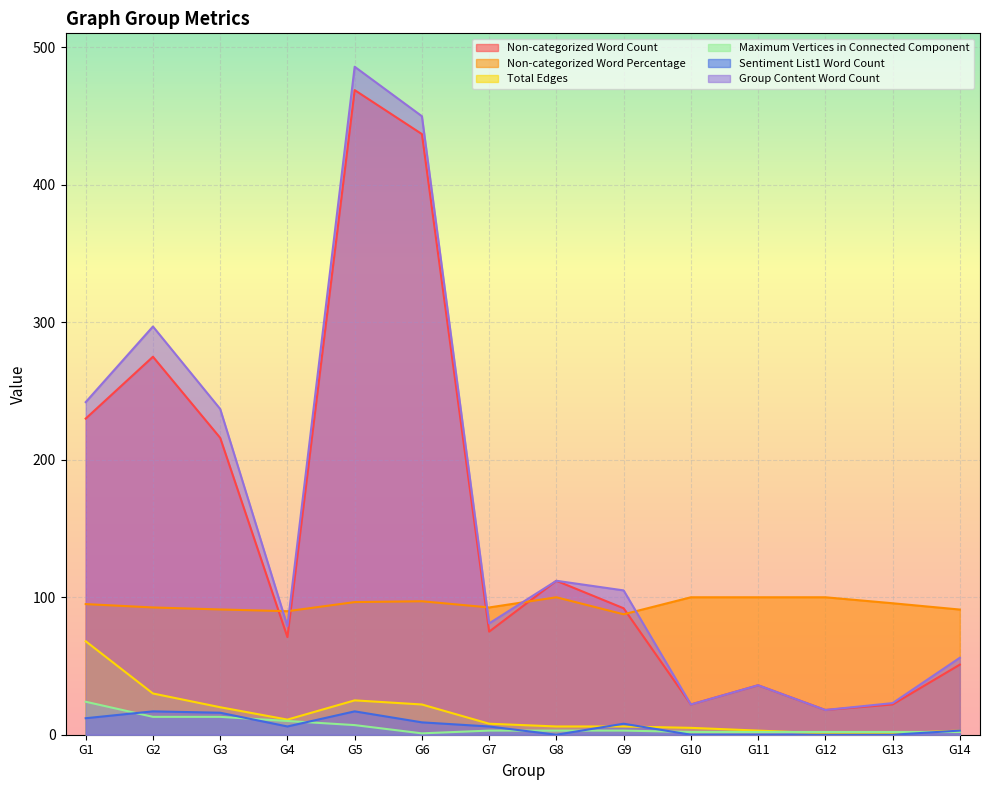

Where is Group Content Word Count nearest to the value 252?

G1